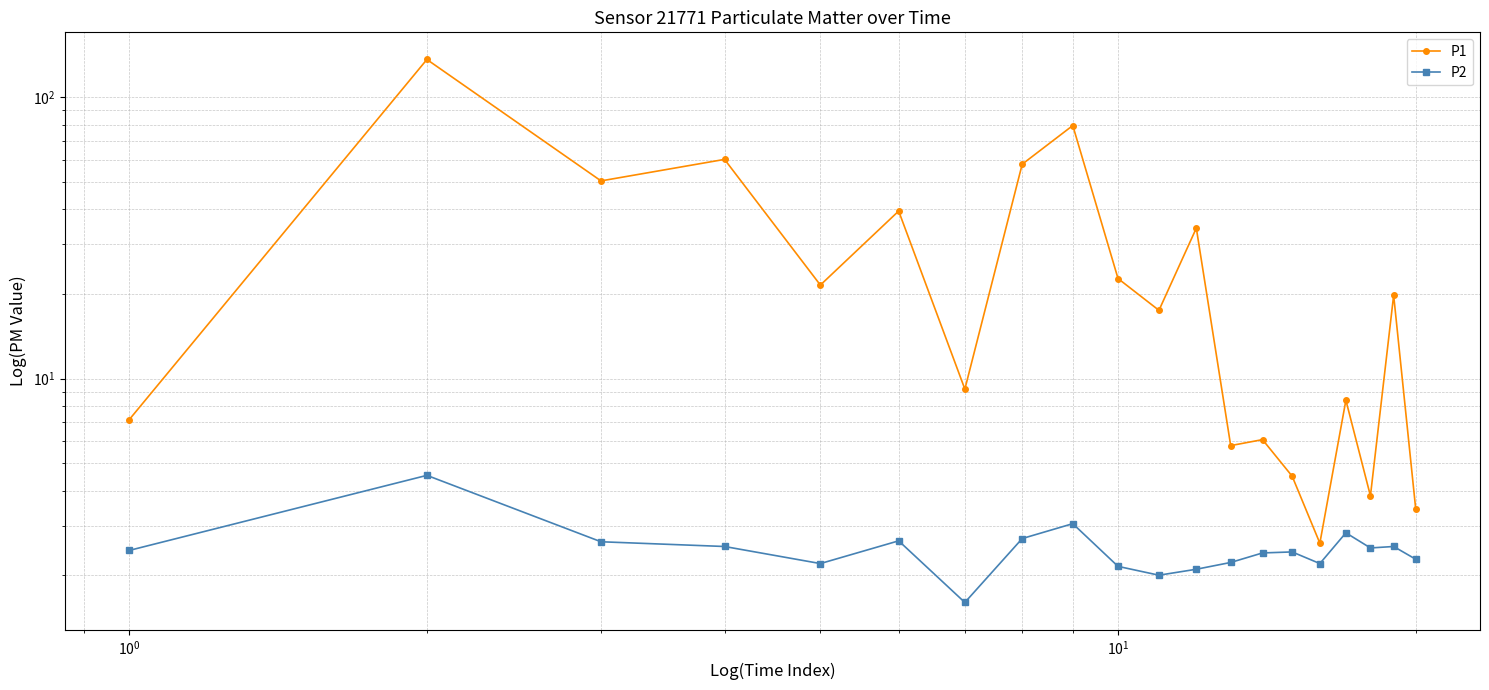

What is the highest value of the P1 series?

136.5